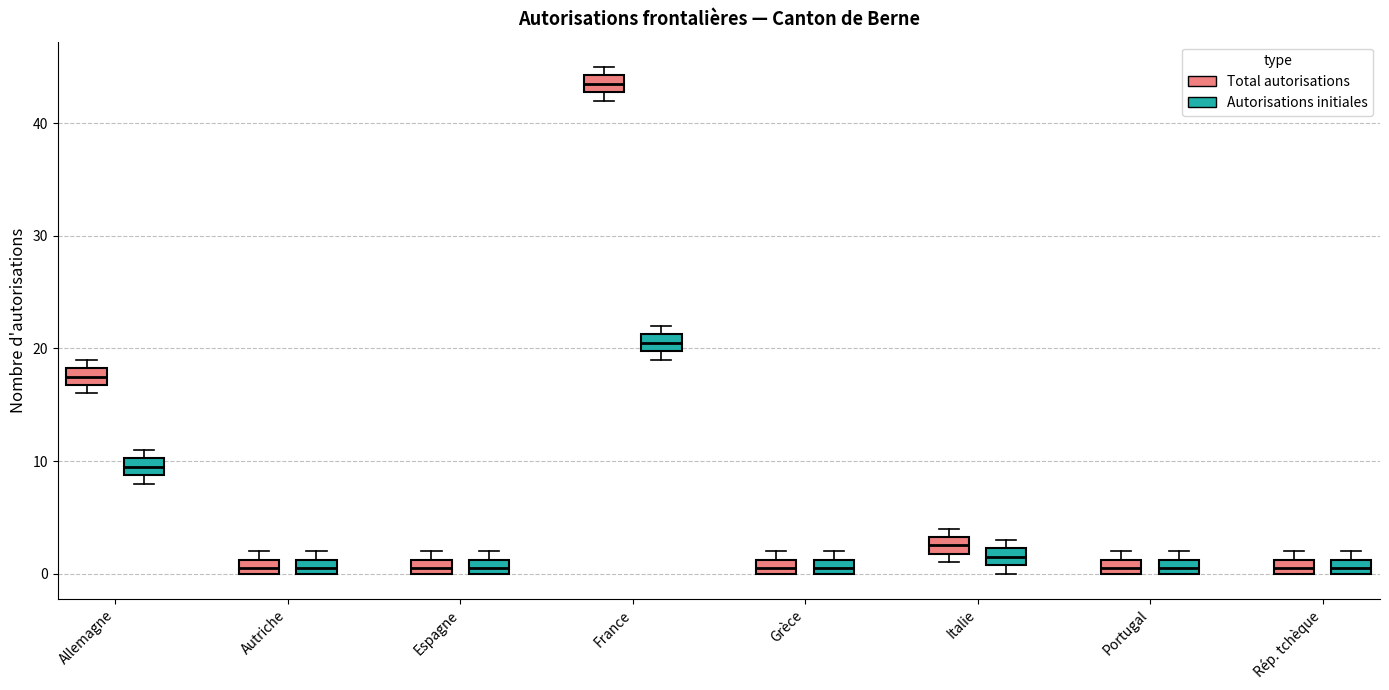

Which box has the highest median line?

France (Total autorisations)